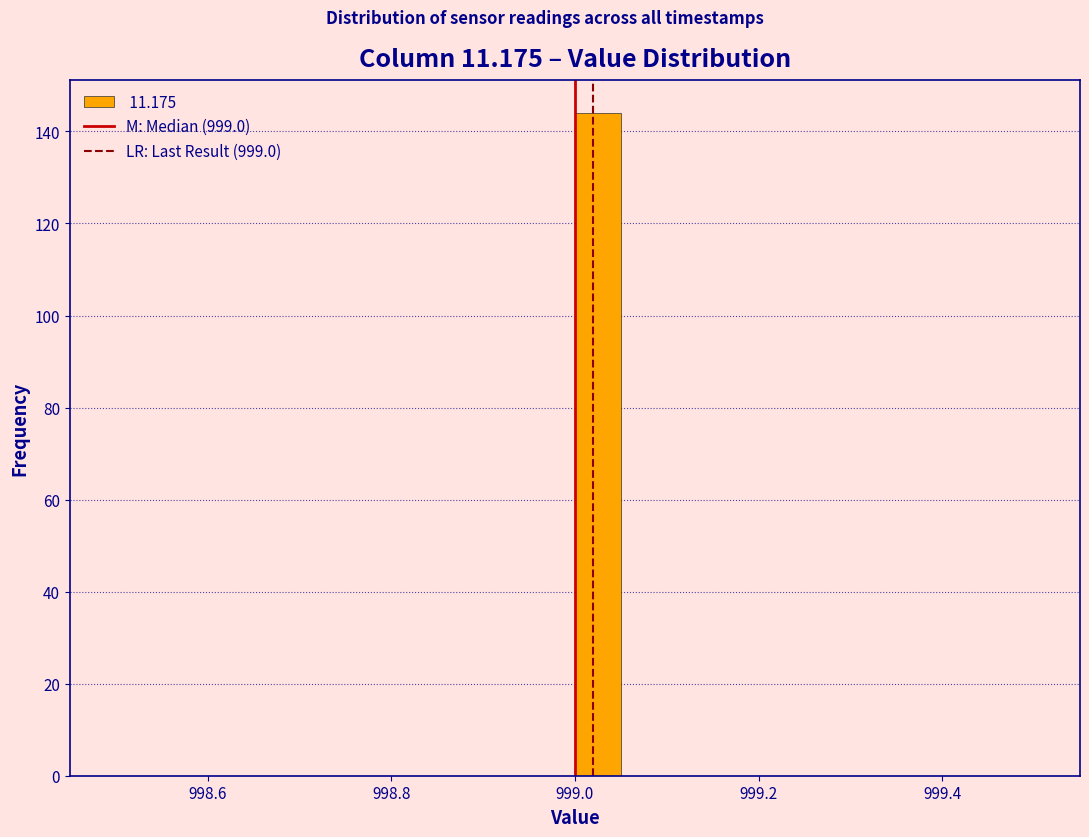

Read against the x-axis, roughly where is the centre of the tallest bar?

999.02